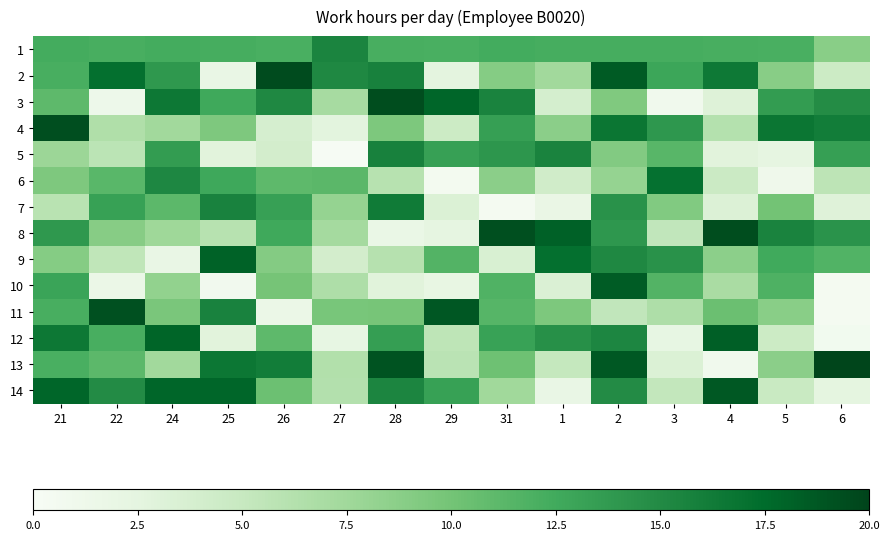

At how many categories does at least one series exceed 10?

15